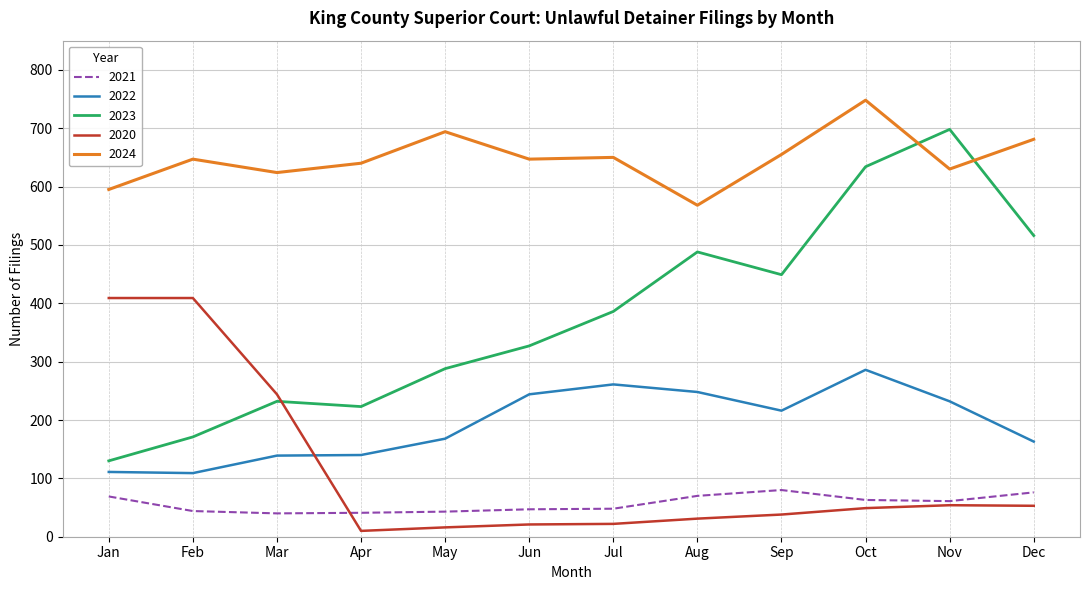

At which label does 2023 reach its peak?

Nov